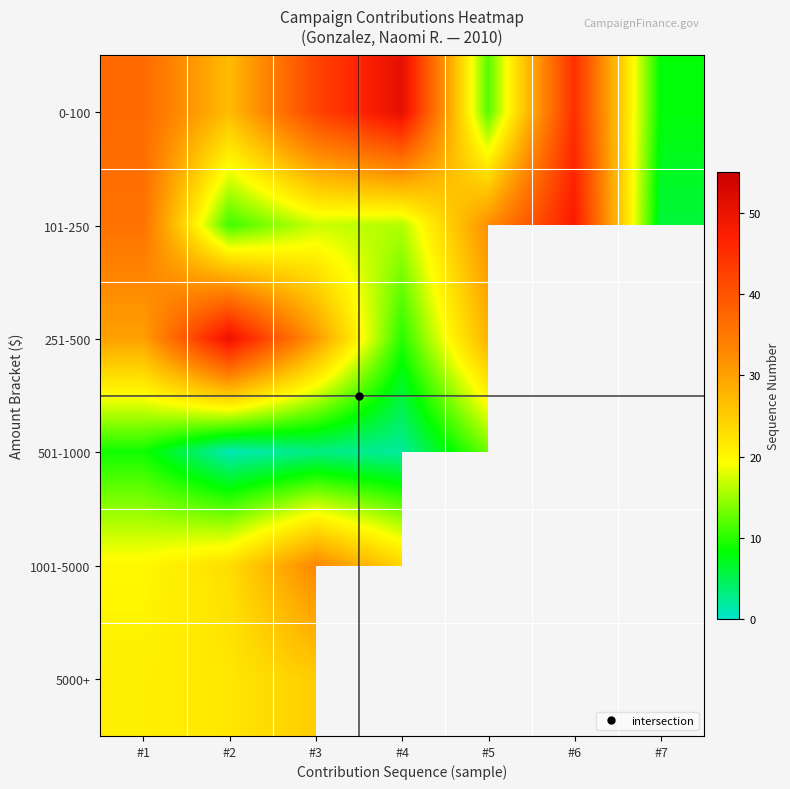

The 5000+ series shows 40.7 at #3. True or false?

False